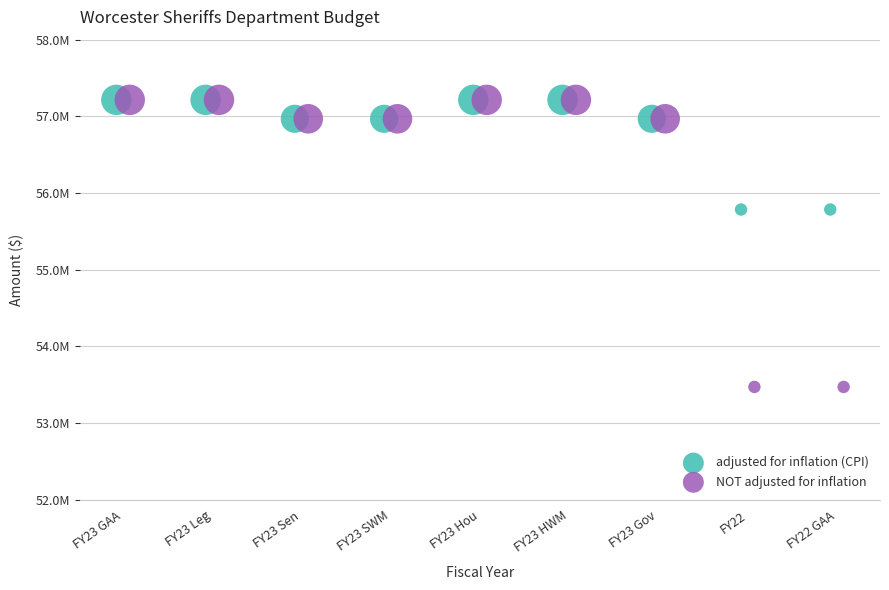

Which series has the largest Y range (max minus min)?

NOT adjusted for inflation